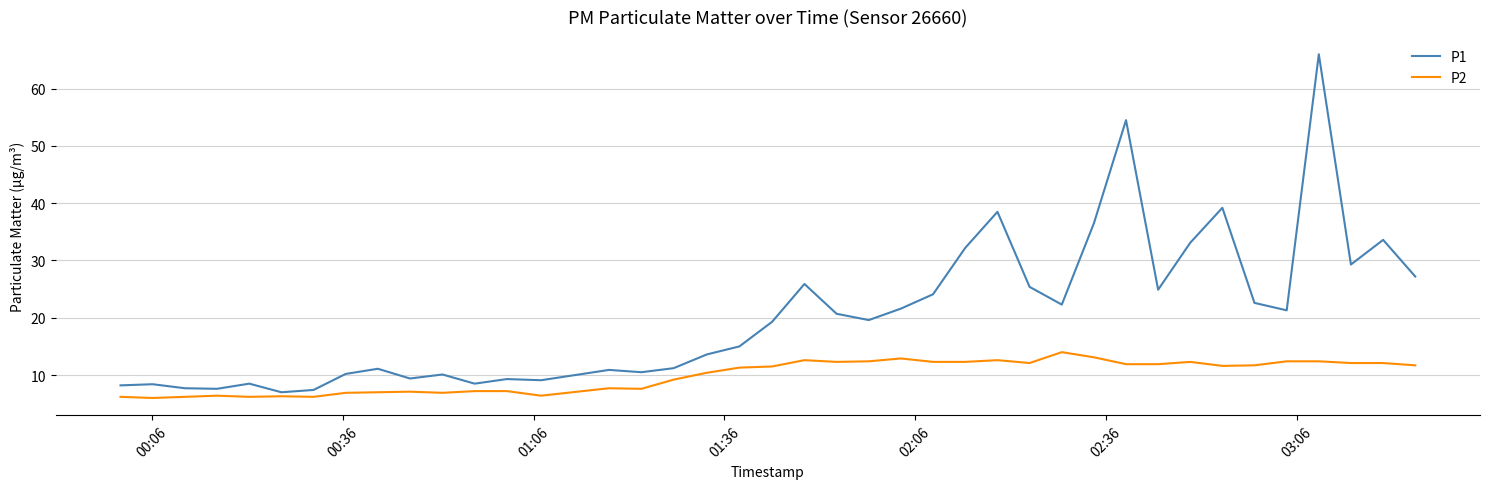

What is the difference between the maximum and minimum values in the P1 series?

59.0